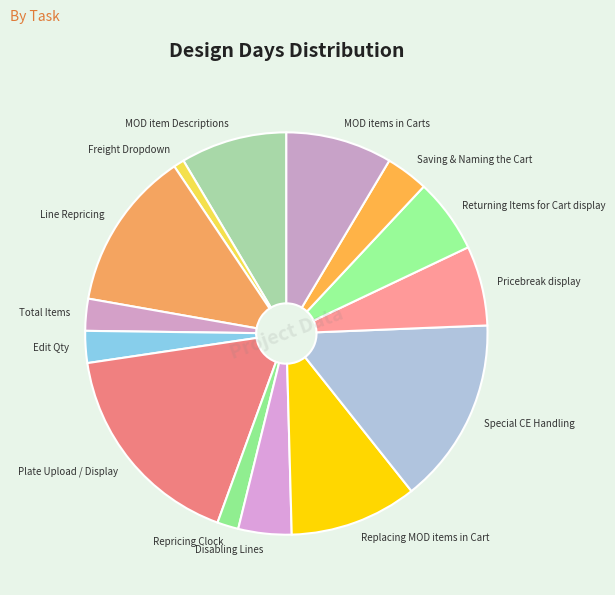

Count the number of slices in the pie.

14